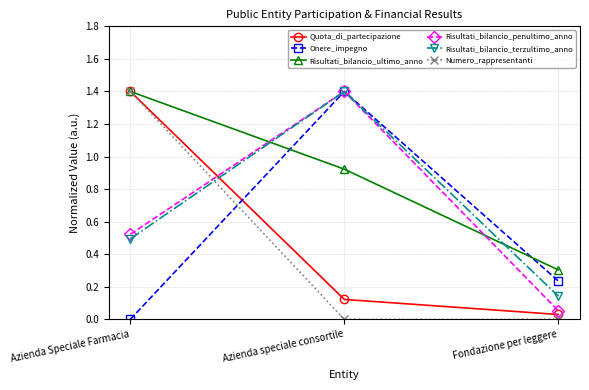

Which series has the largest total across all categories?

Risultati_bilancio_ultimo_anno